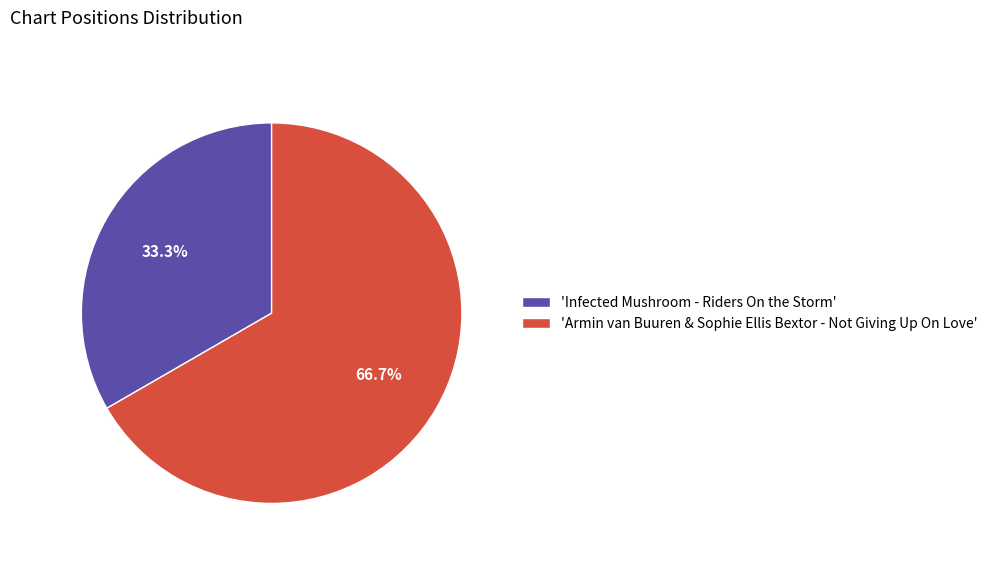

Does 'Armin van Buuren & Sophie Ellis Bextor - Not Giving Up On Love' represent more than half of the total?

Yes